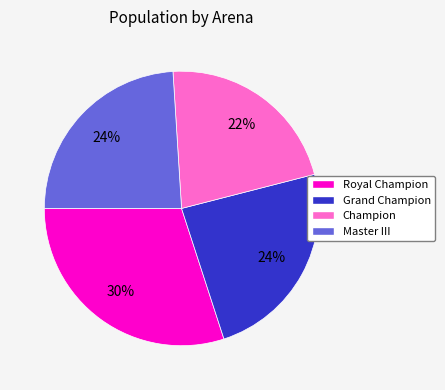

Which slice is the largest?

Royal Champion